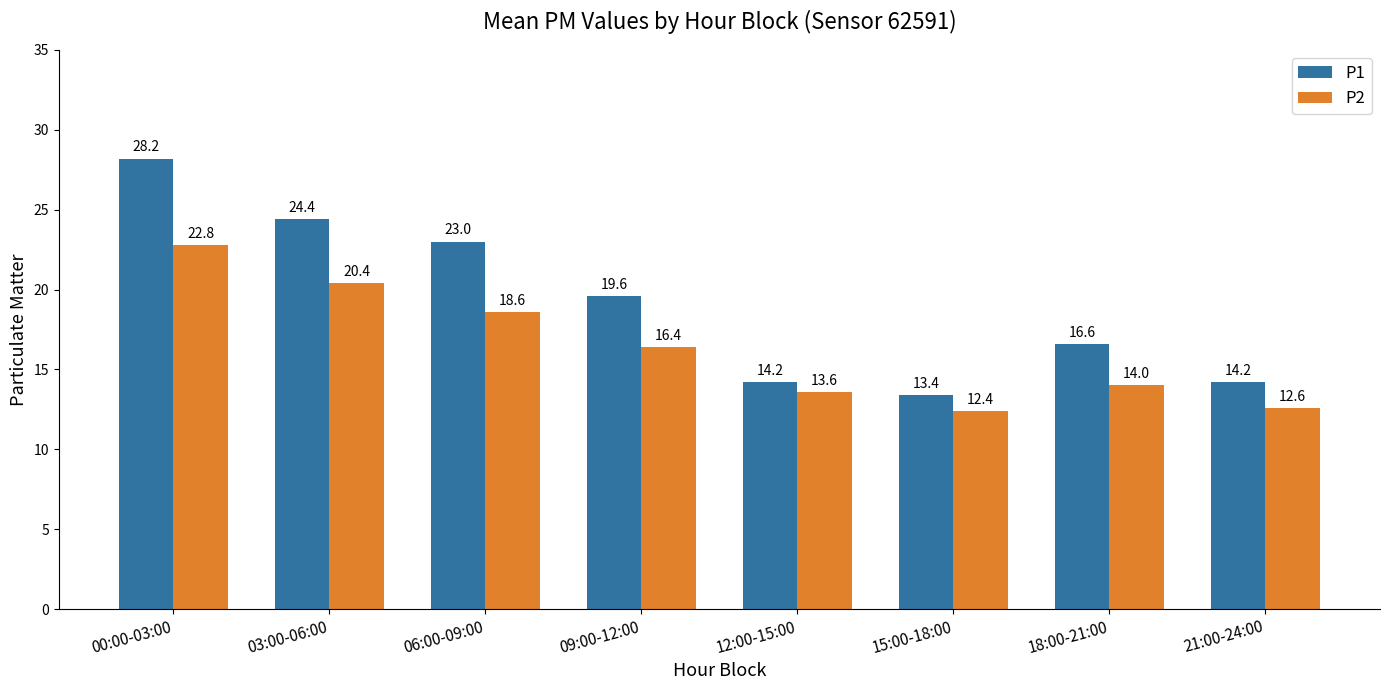

At 21:00-24:00, list the series in order from largest to smallest.

P1, P2